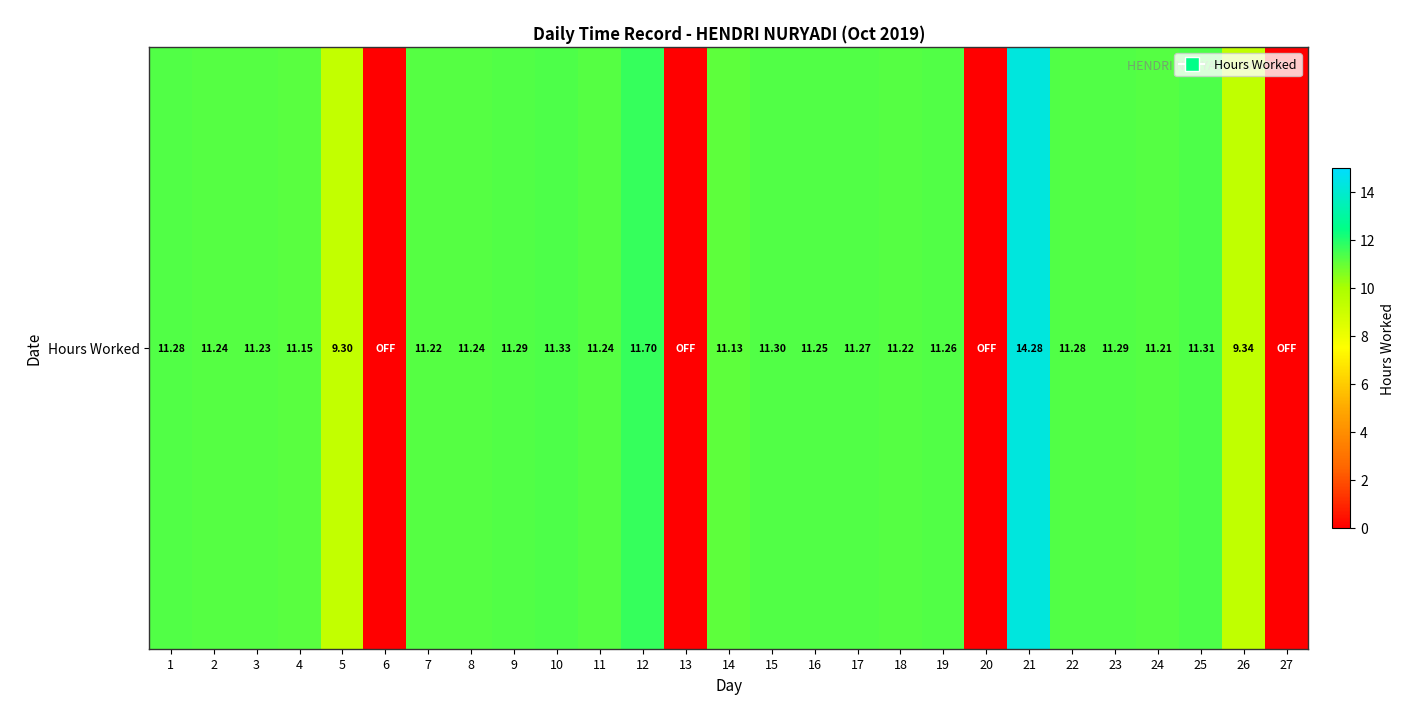

Reading left to right, transcribe all the data shown in this chart.

11.3	11.2	11.2	11.2	9.3	0.0	11.2	11.2	11.3	11.3	11.2	11.7	0.0	11.1	11.3	11.2	11.3	11.2	11.3	0.0	14.3	11.3	11.3	11.2	11.3	9.3	0.0